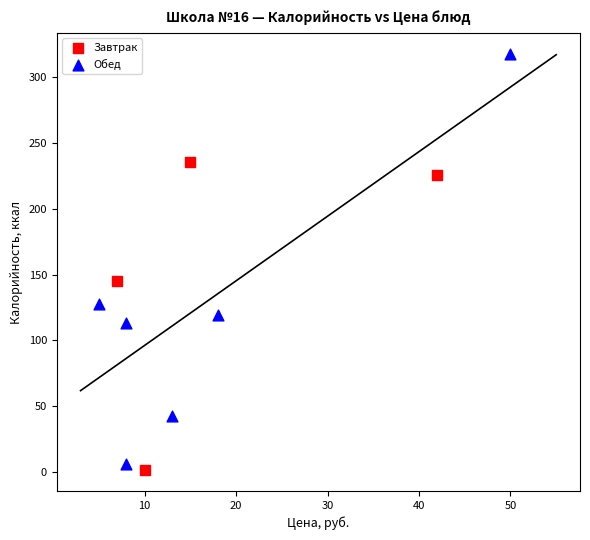

What are all the series names shown in the legend?

Завтрак, Обед